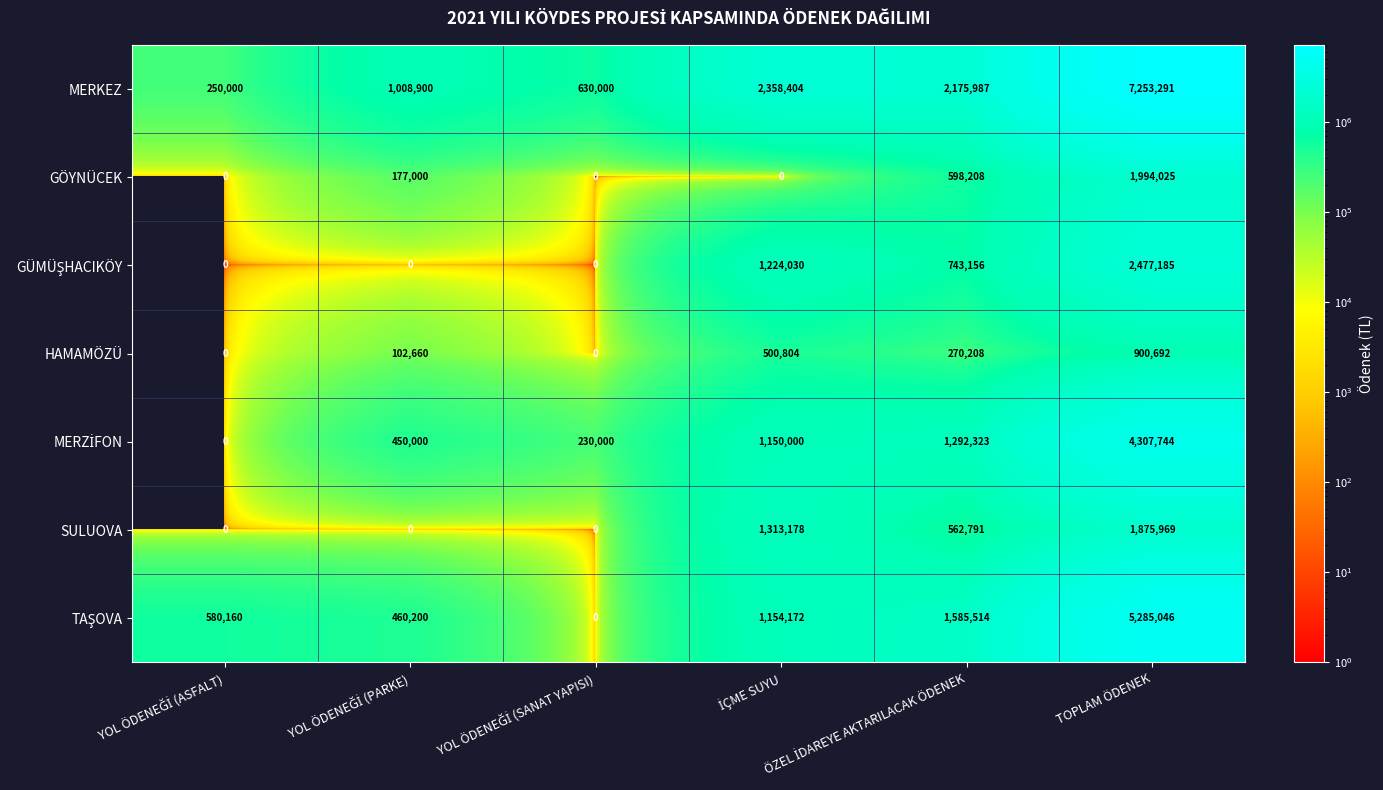

Which series has the largest range (max minus min)?

MERKEZ